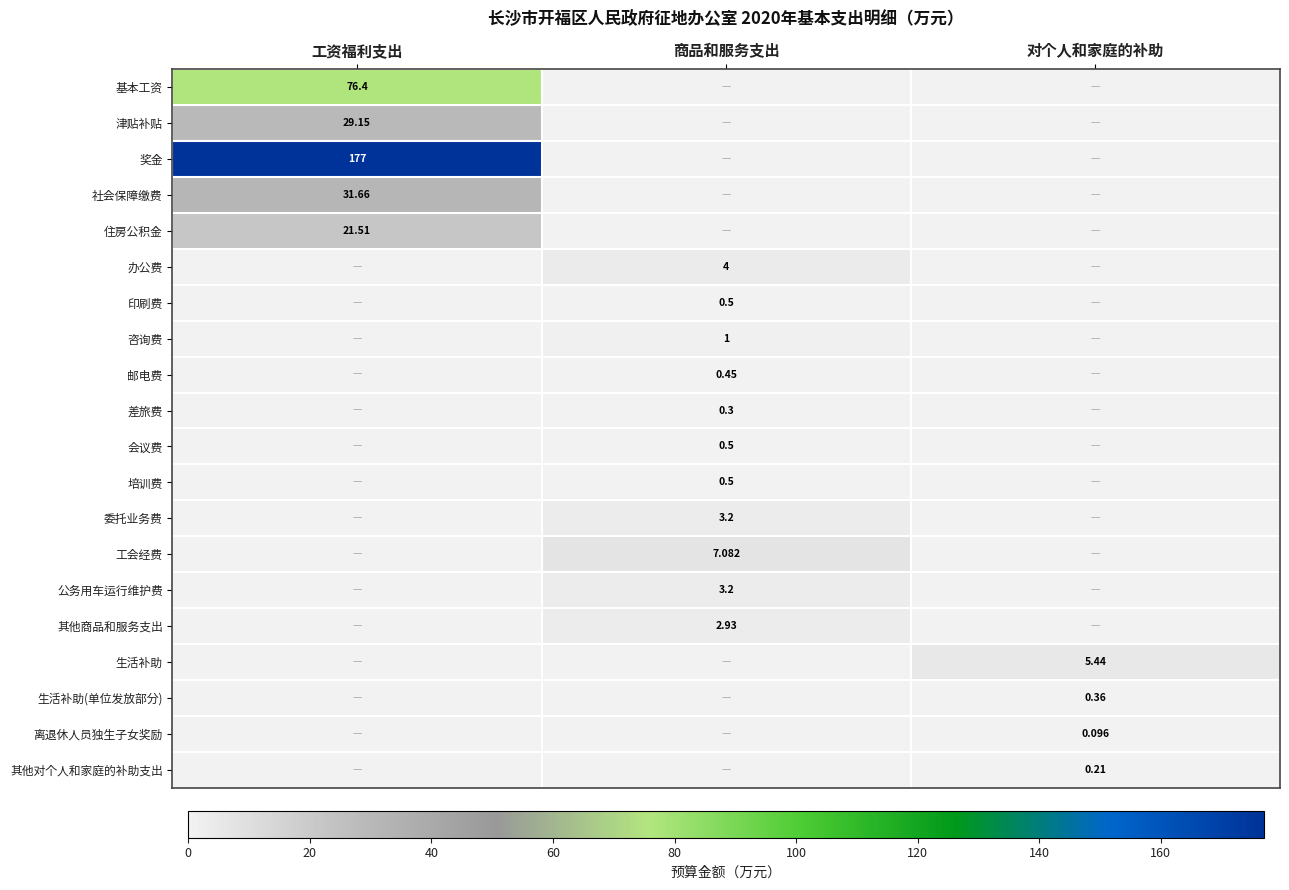

At how many categories does at least one series exceed 63?

1